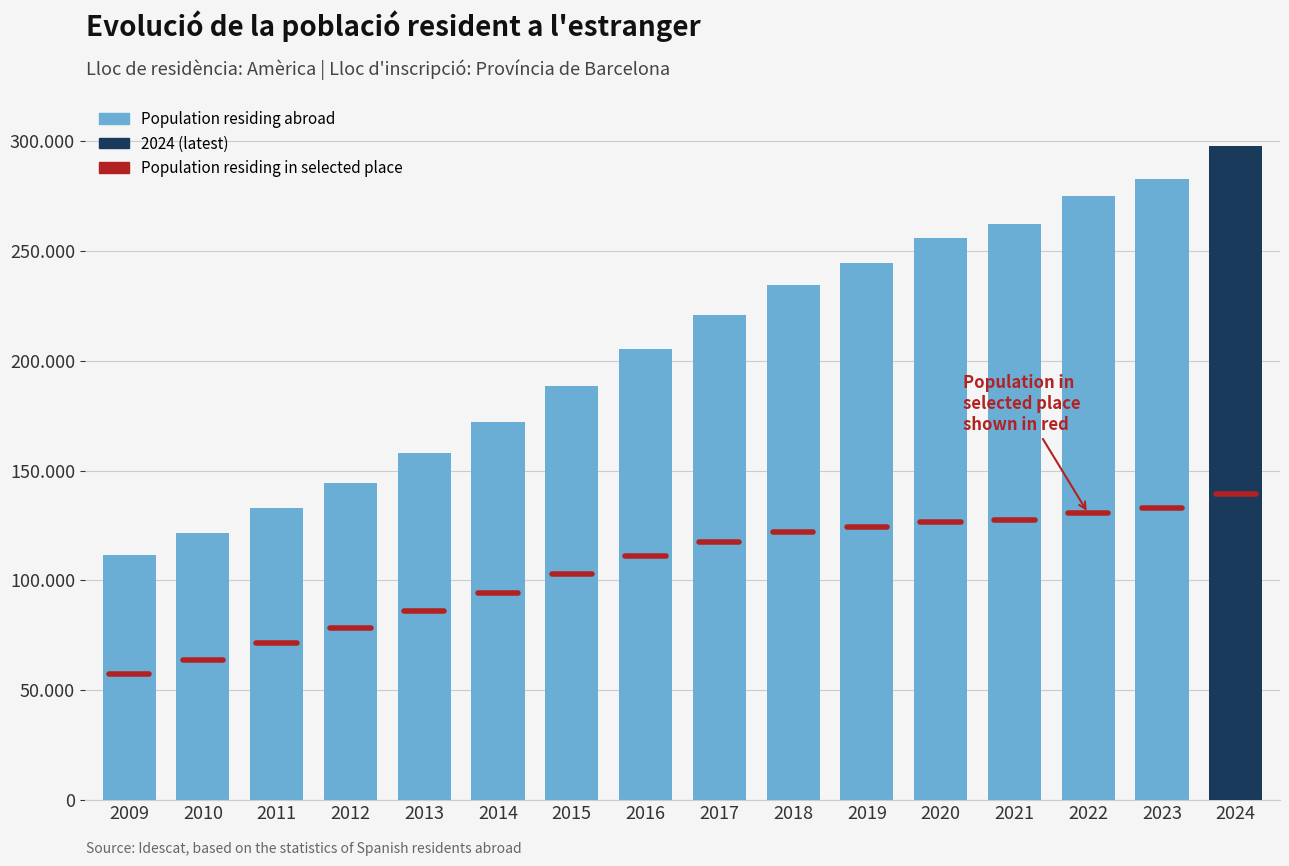

Are the bars horizontal?

No